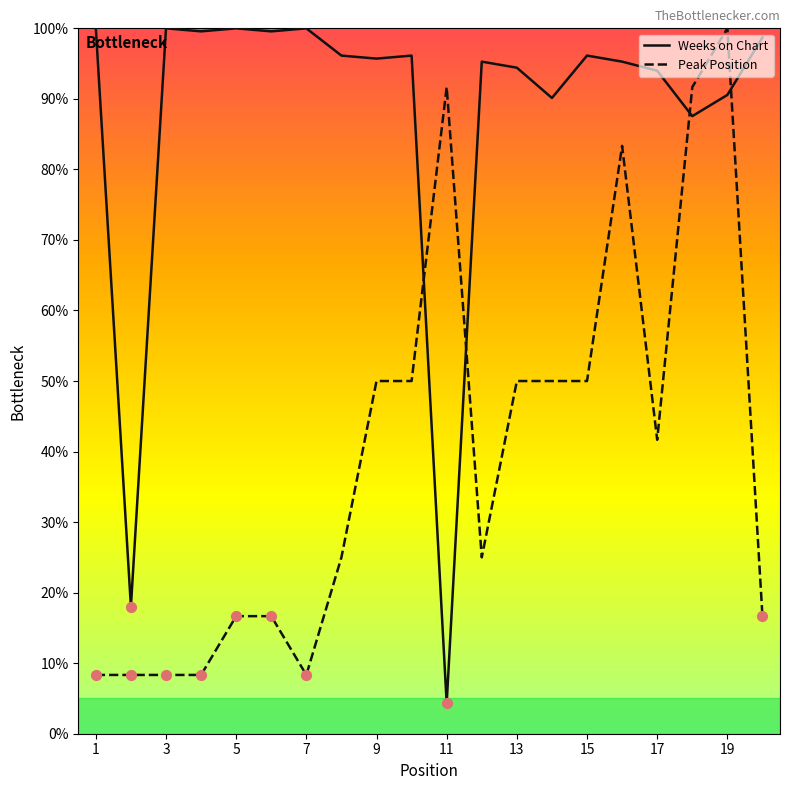

Which series has the widest spread of values?

Weeks on Chart